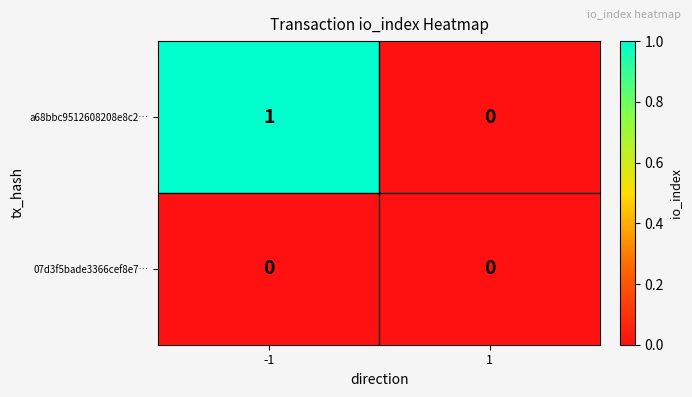

At which category does the chart reach its peak across all series?

-1